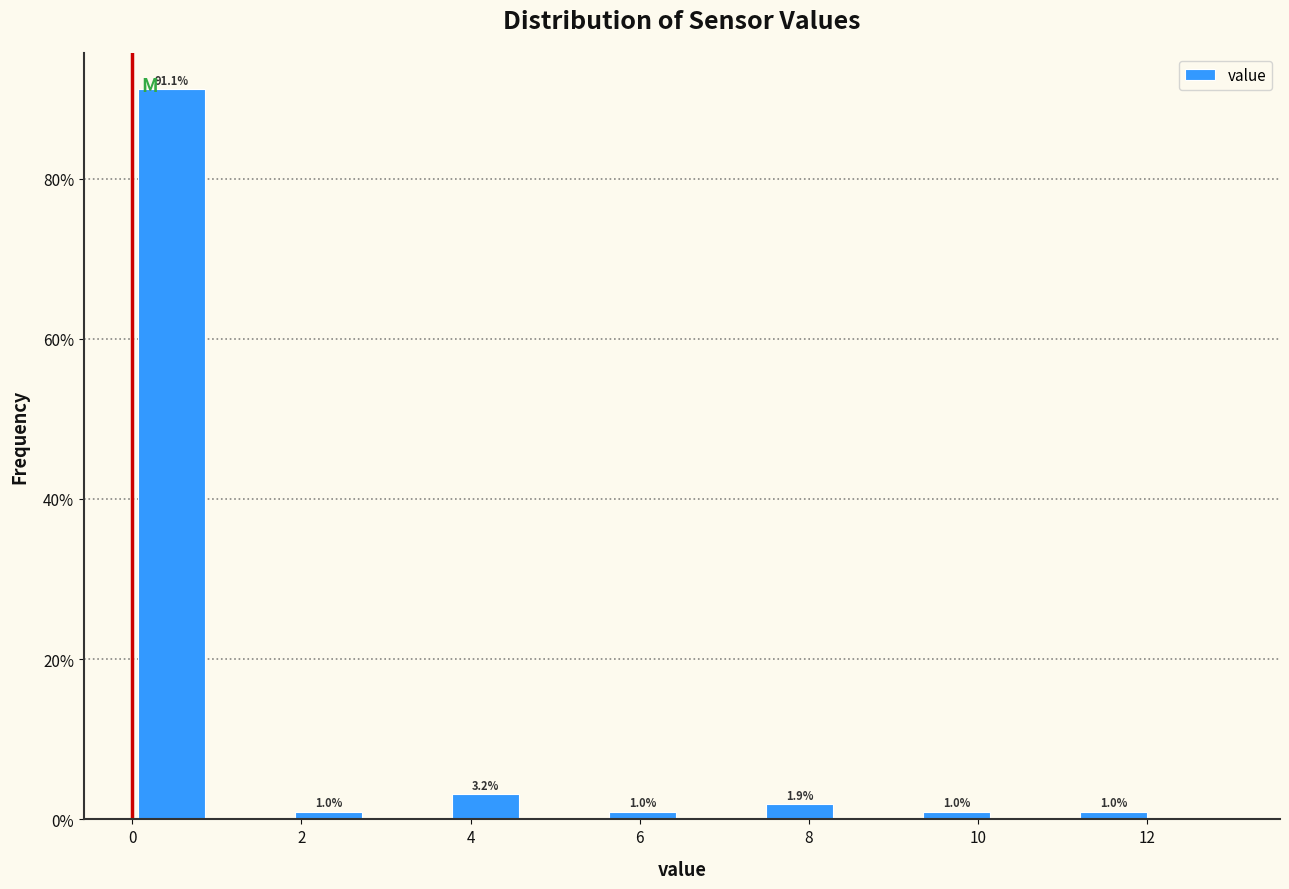

Over which range of the x-axis is the bar tallest?

0.0 to 1.0